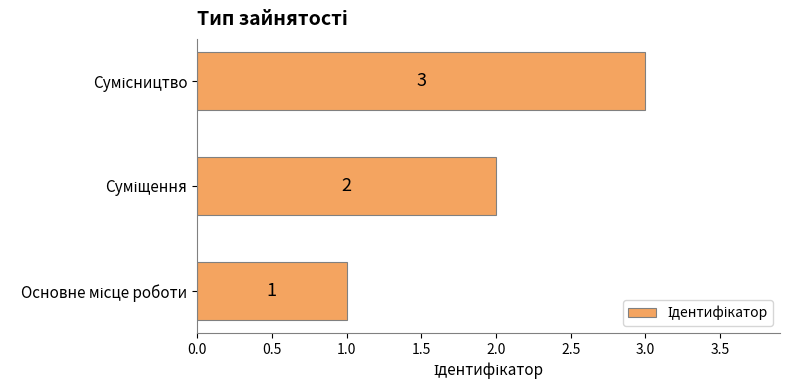

What is the greatest value displayed?

3